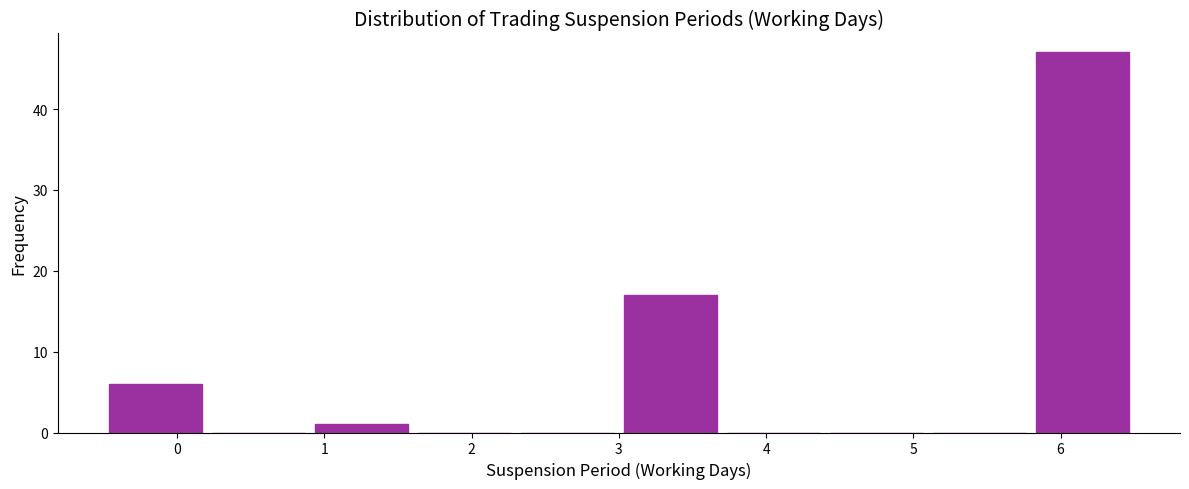

Which range on the x-axis has the tallest bar?

5.8 to 6.5